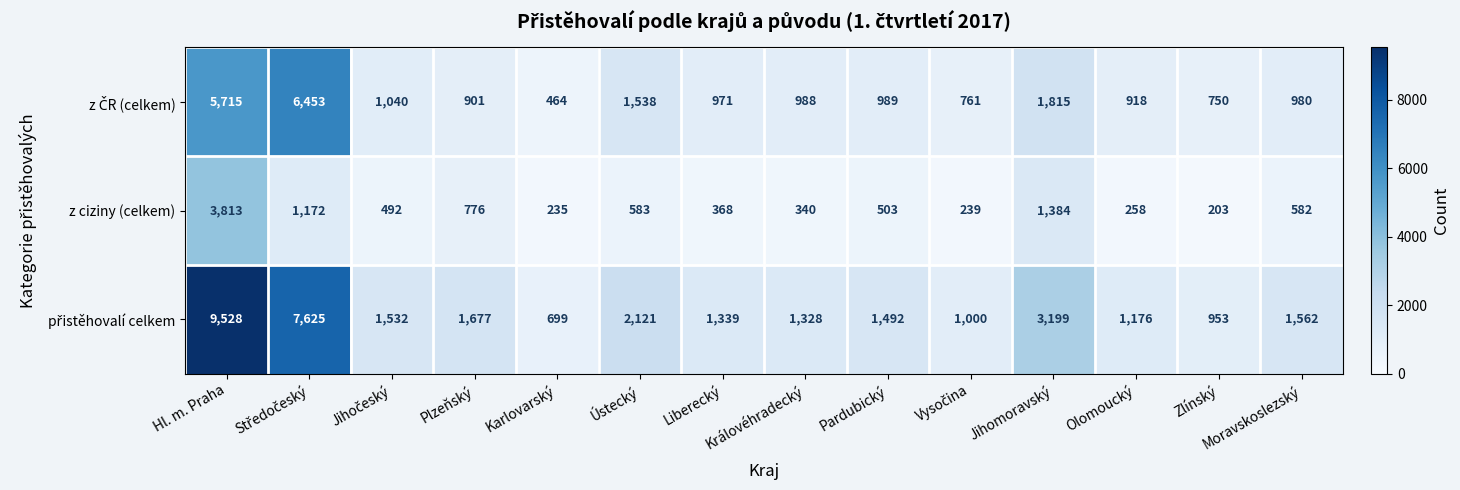

Which category has the lowest value in the z ciziny (celkem) series?

Zlínský